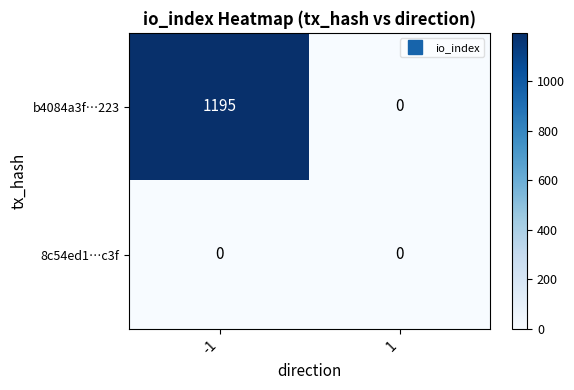

Rank the categories by b4084a3f…223 value from highest to lowest.

-1, 1